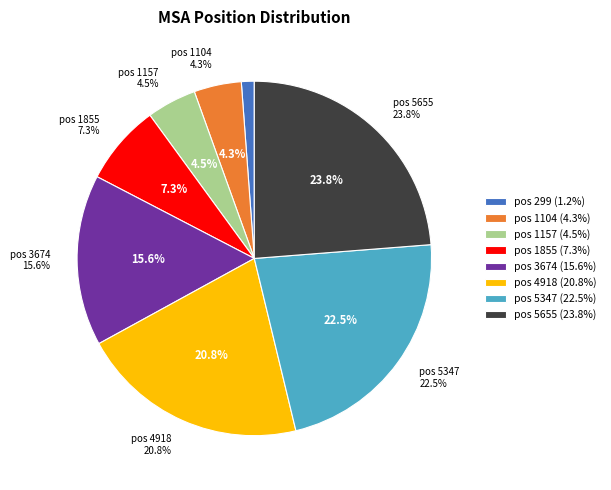

To the nearest percent, what is the average slice percentage?

12%